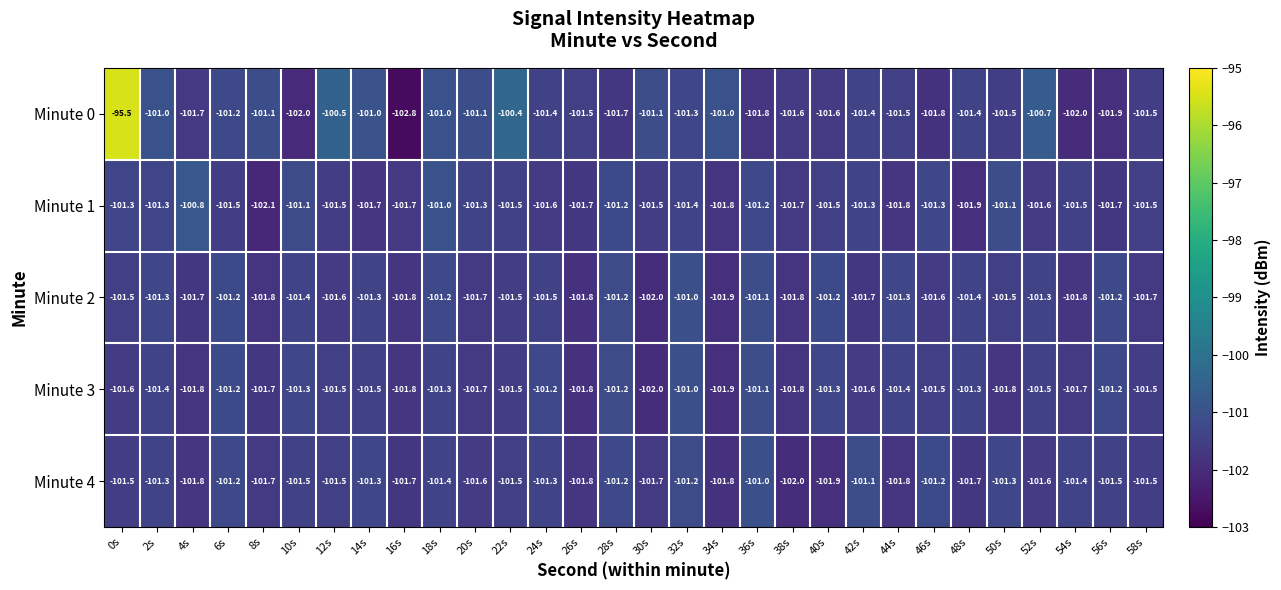

What is the sum of all Minute 0 values?

-3036.0